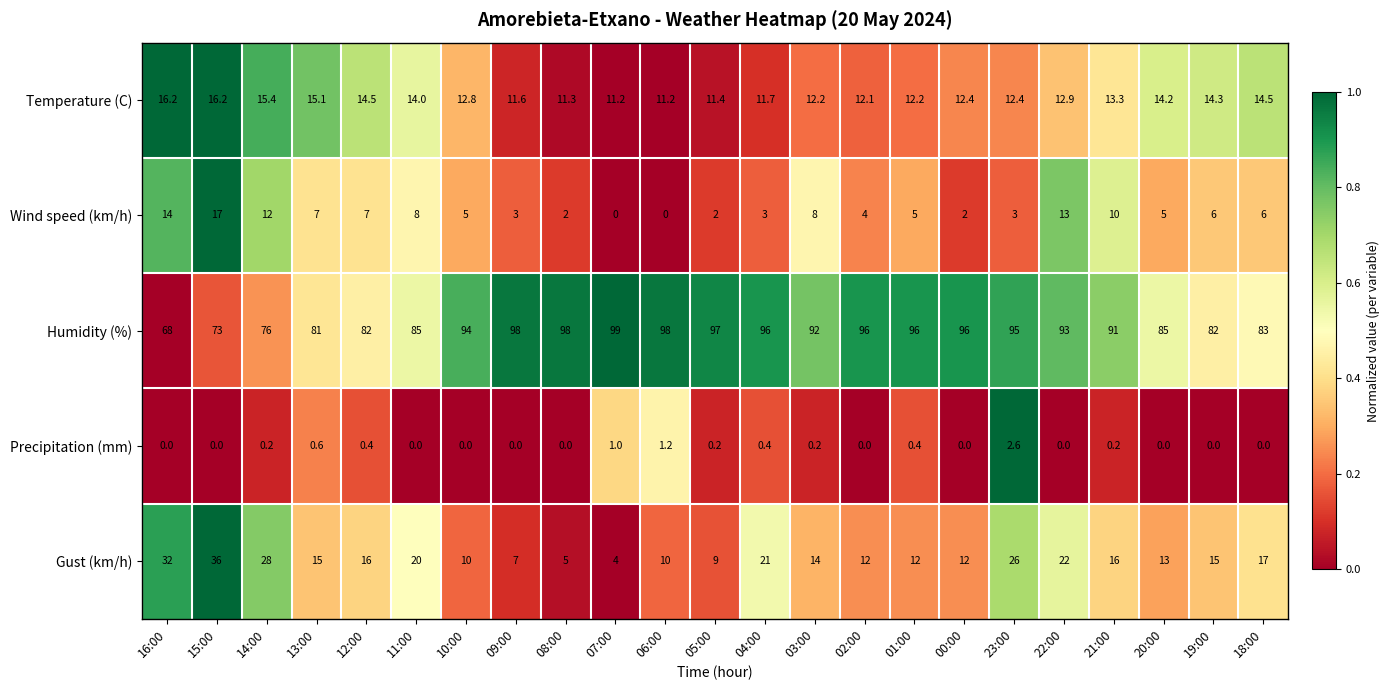

What is the difference between the Gust (km/h) values at 15:00 and 18:00?

19.0